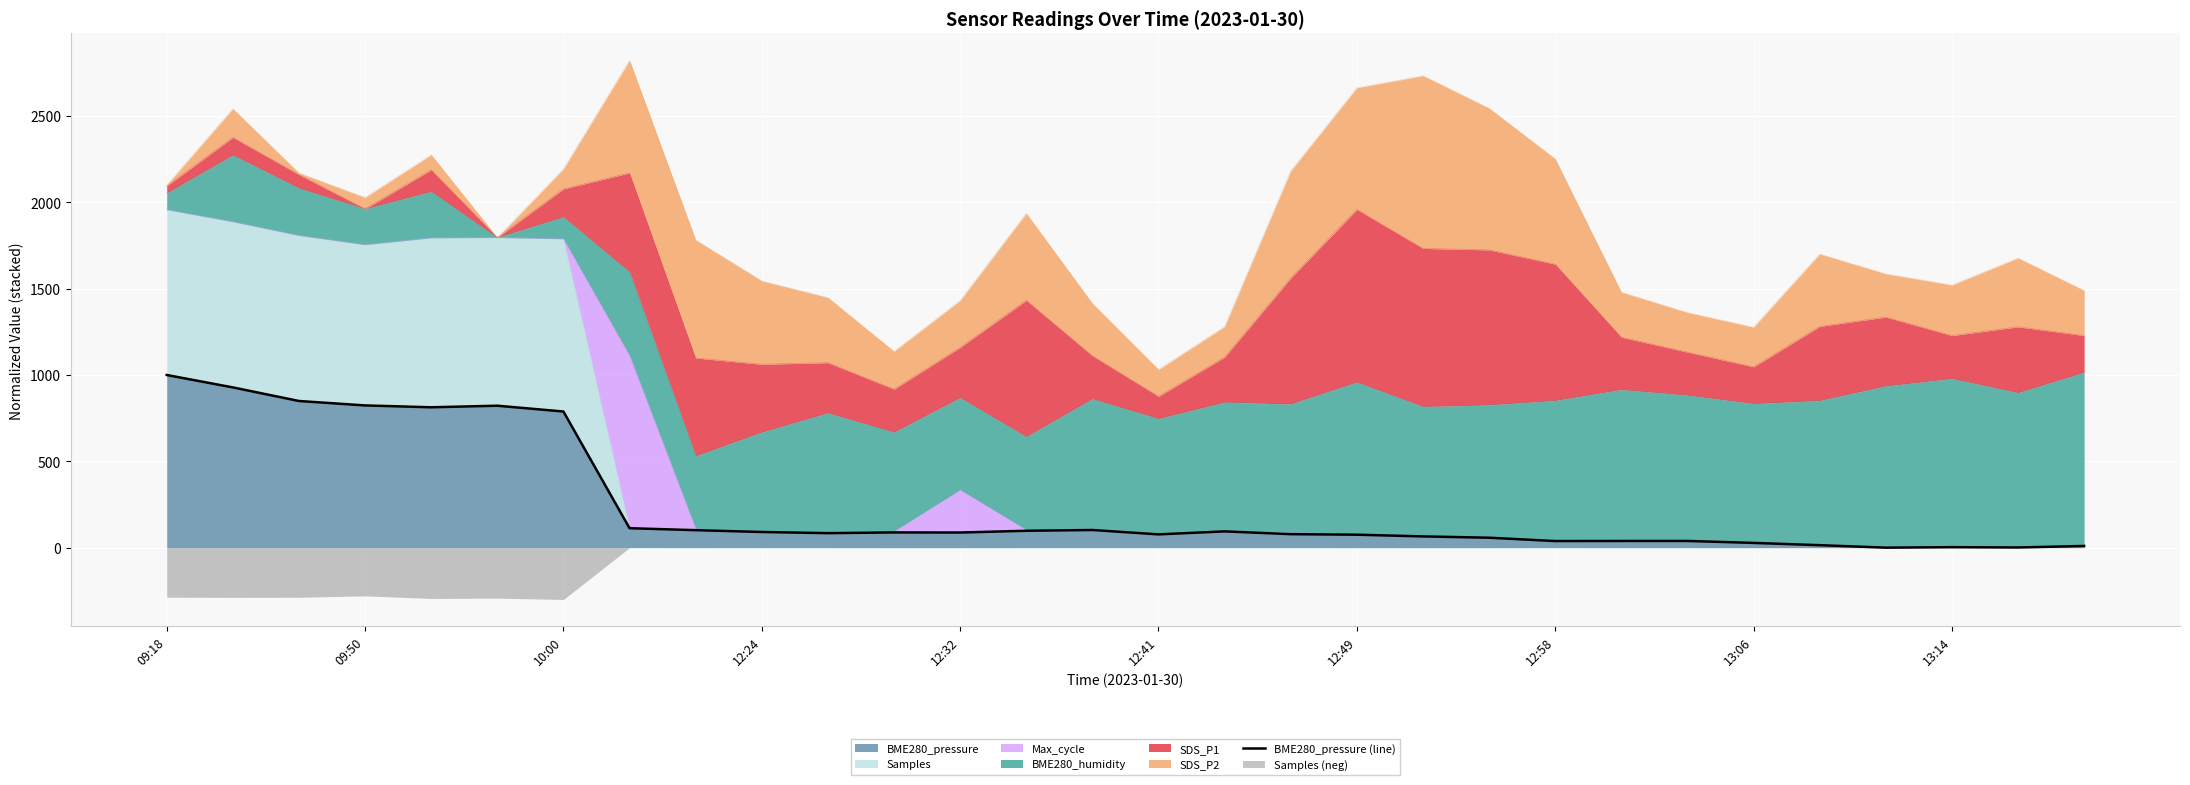

Count the number of categories in the chart.

30